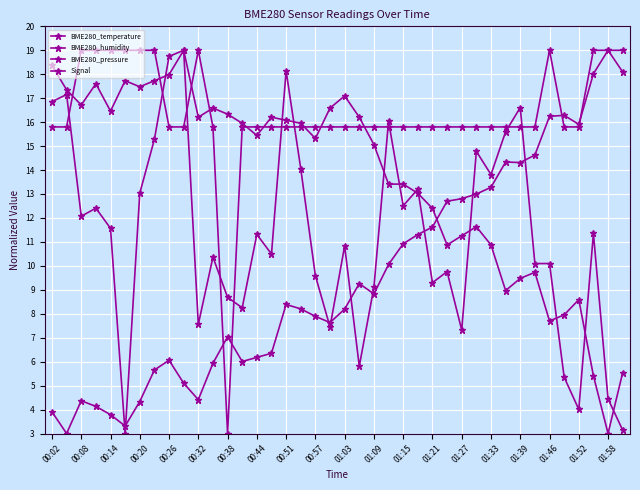

Between which two adjacent categories do Signal and BME280_temperature first intersect?

00:08 and 00:14